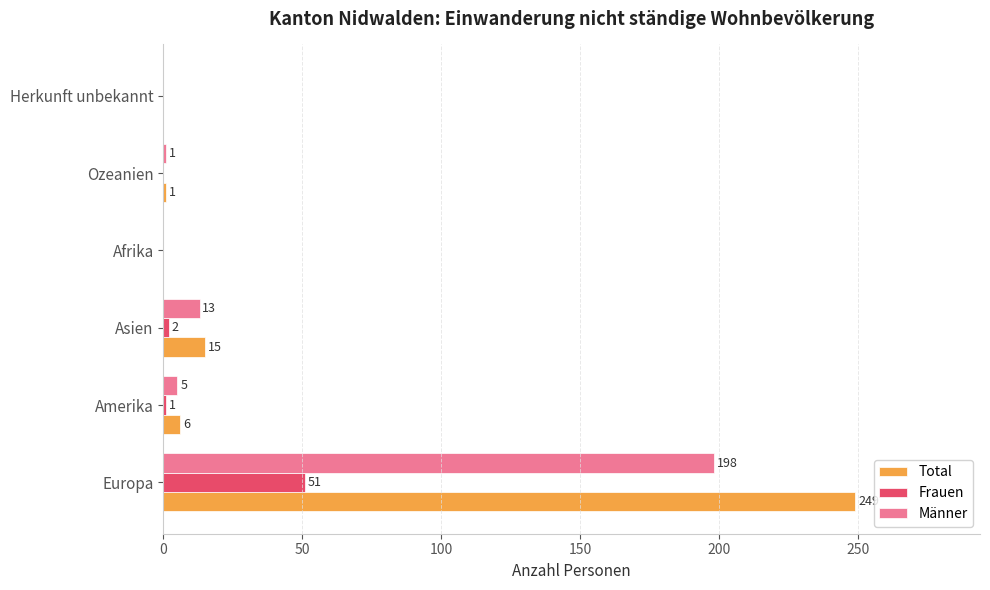

At which label is Männer closest to 99?

Asien